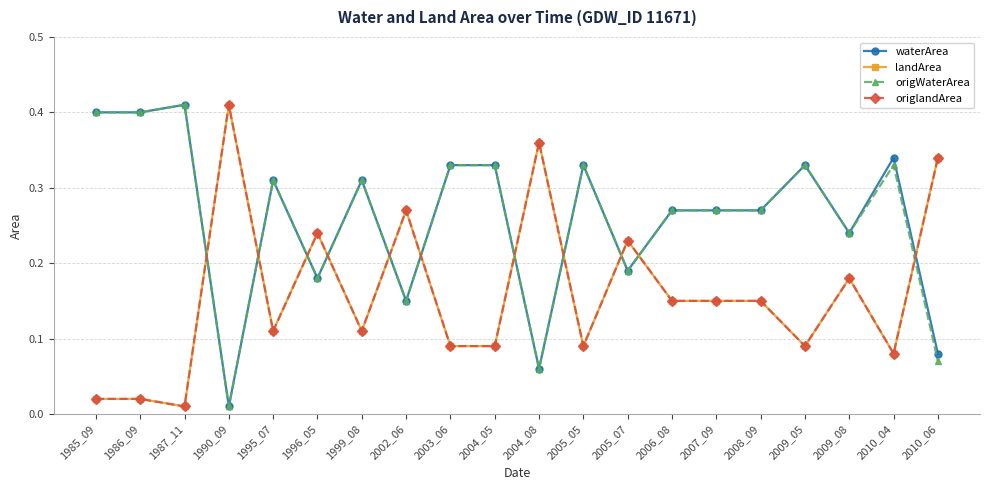

True or false: landArea has more than 1 points higher than both neighbors.

True